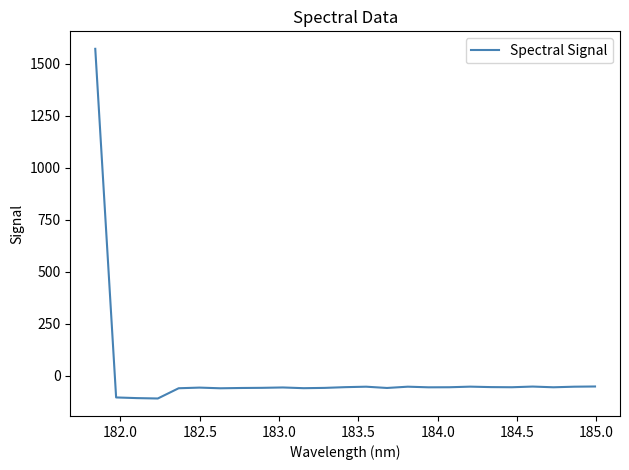

How many values are above zero?

1